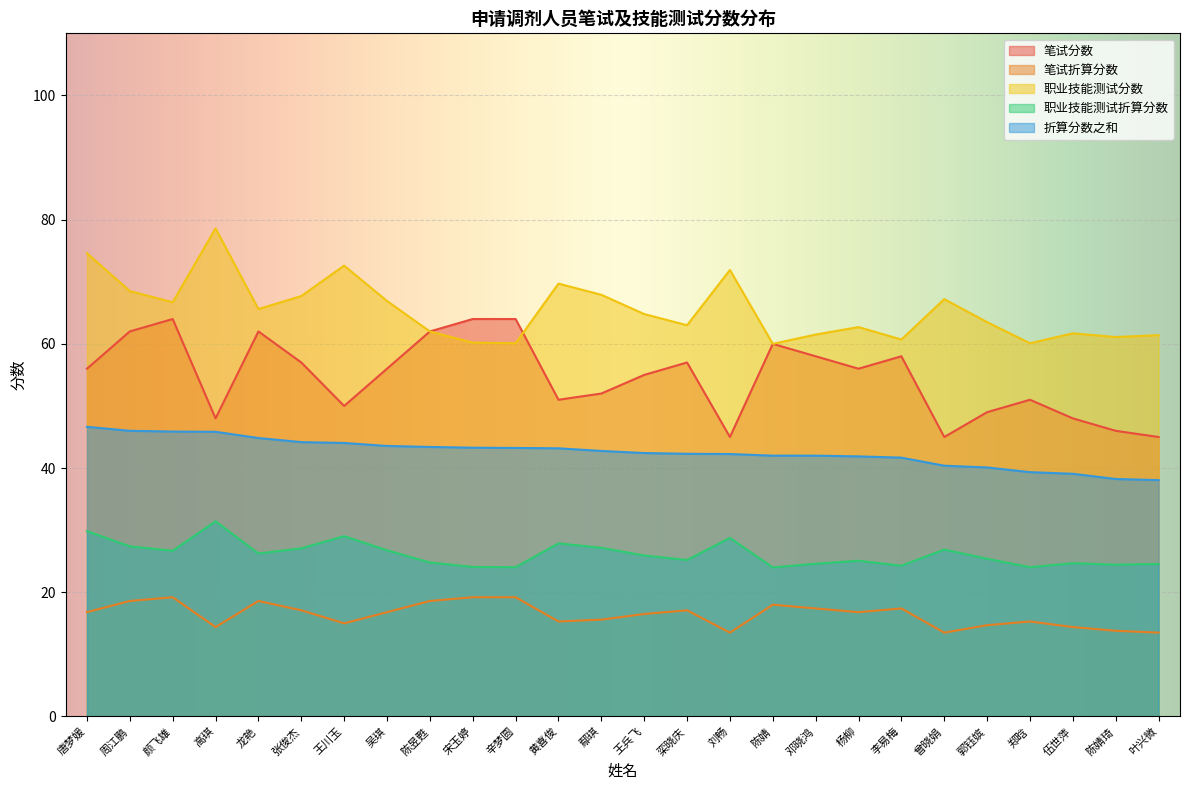

Where is the first local minimum for 笔试分数?

高琪